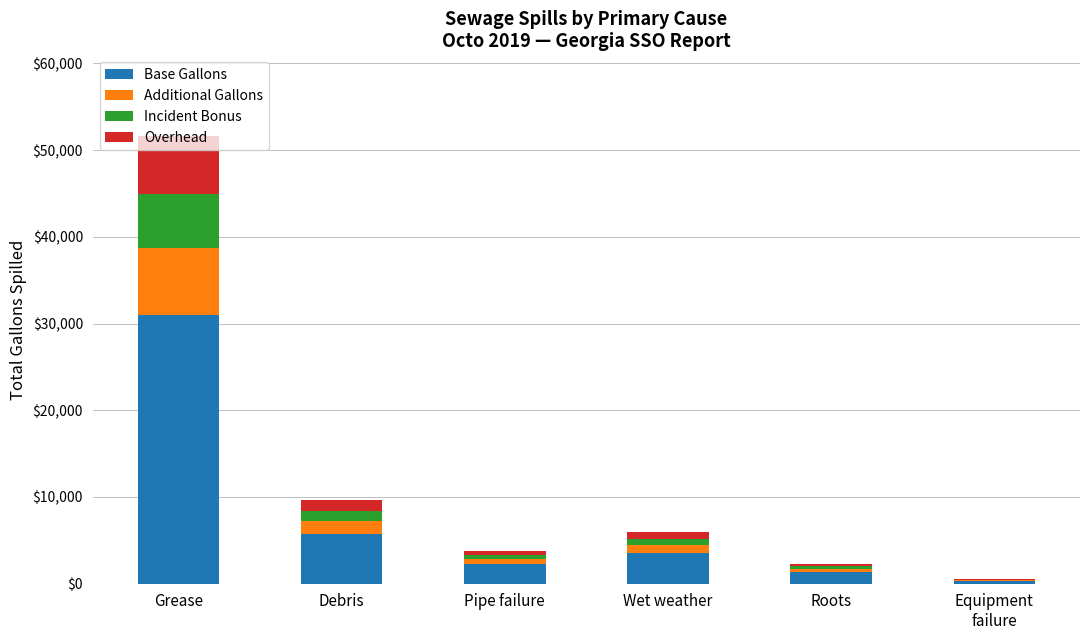

Are the bars grouped side by side (vs. stacked)?

No